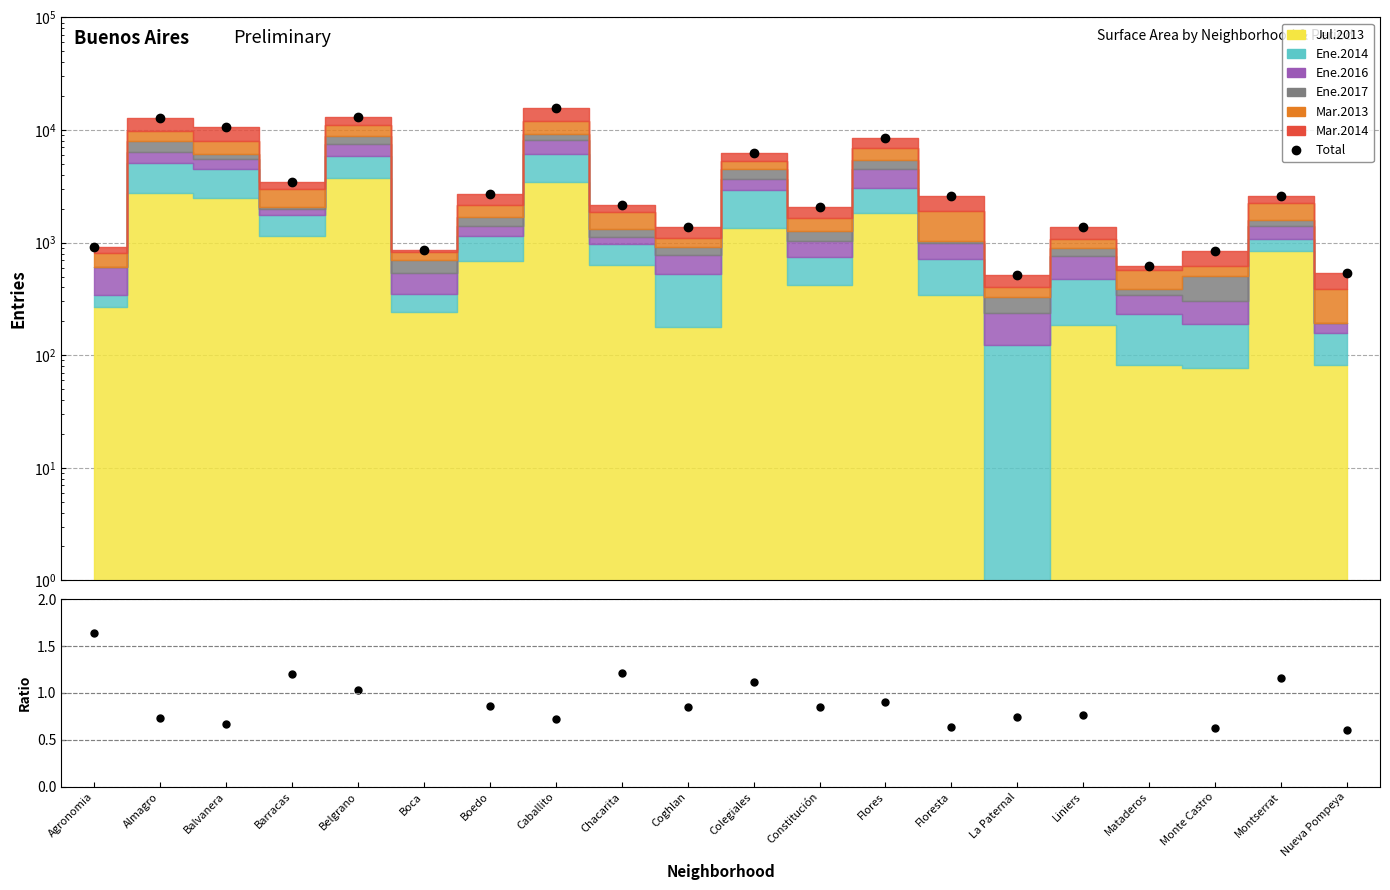

What is the sum of the values at Nueva Pompeya and Agronomia?

1447.2